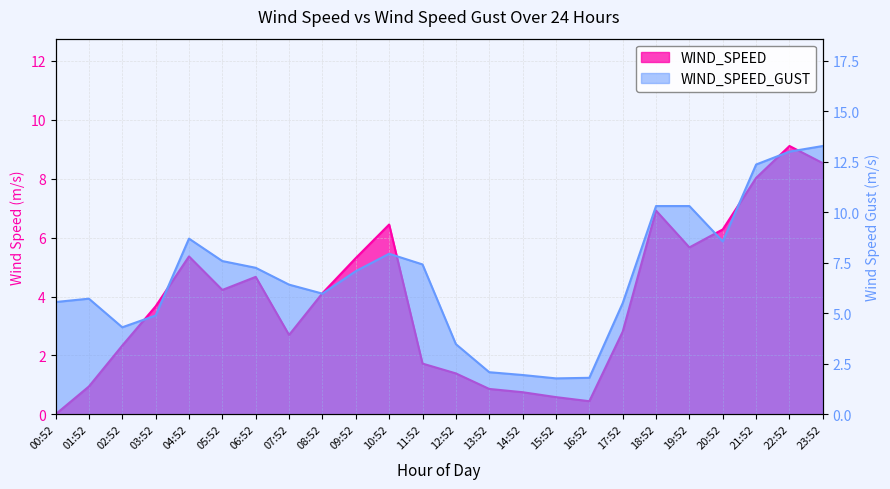

At which label does WIND_SPEED_GUST first exceed 7?

04:52